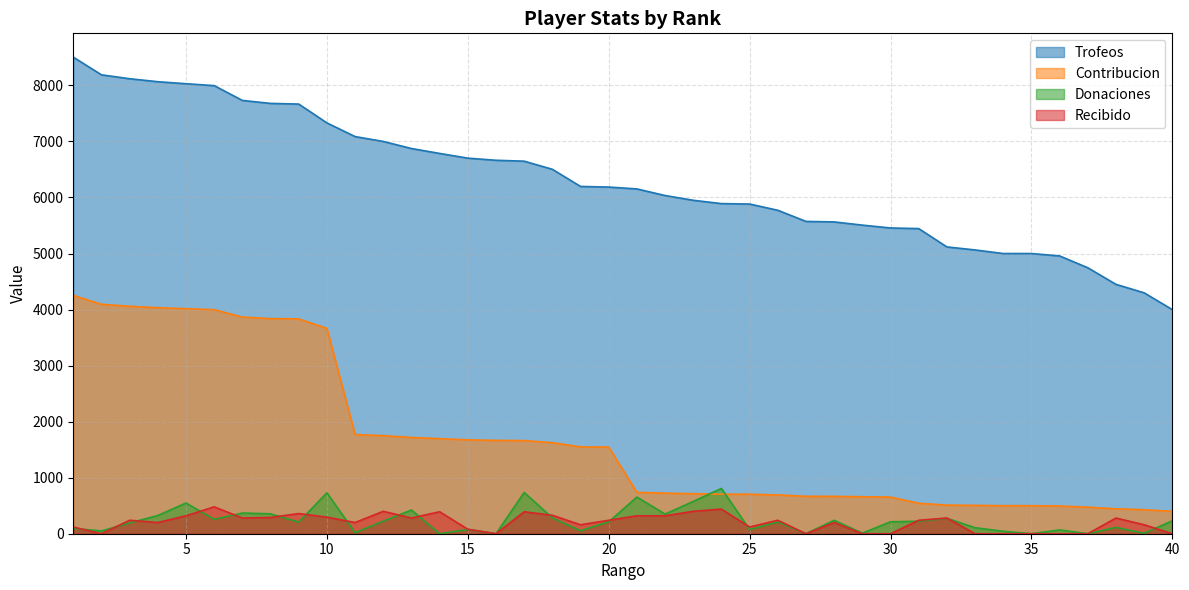

Reading left to right, what are all the values shown in this chart?

Trofeos: 8504	8189	8119	8066	8030	7996	7732	7679	7667	7331	7087	7000	6874	6786	6702	6664	6648	6503	6197	6186	6153	6035	5950	5891	5883	5772	5573	5564	5507	5456	5445	5118	5064	5000	5000	4957	4746	4450	4299	3999
Contribucion: 4252	4094	4059	4033	4015	3998	3866	3839	3833	3665	1771	1750	1718	1696	1675	1666	1662	1625	1549	1546	738	724	714	706	705	692	668	667	660	654	544	511	506	500	500	495	474	445	429	399
Donaciones: 94	50	193	325	548	258	369	355	208	730	18	224	423	0	76	0	736	283	54	212	654	350	577	808	74	210	1	240	10	213	223	276	107	44	0	68	0	113	8	231
Recibido: 120	0	240	200	320	480	280	290	360	296	200	400	280	392	80	0	392	329	160	240	320	320	400	440	120	240	0	200	0	0	240	280	0	0	0	0	0	280	160	0